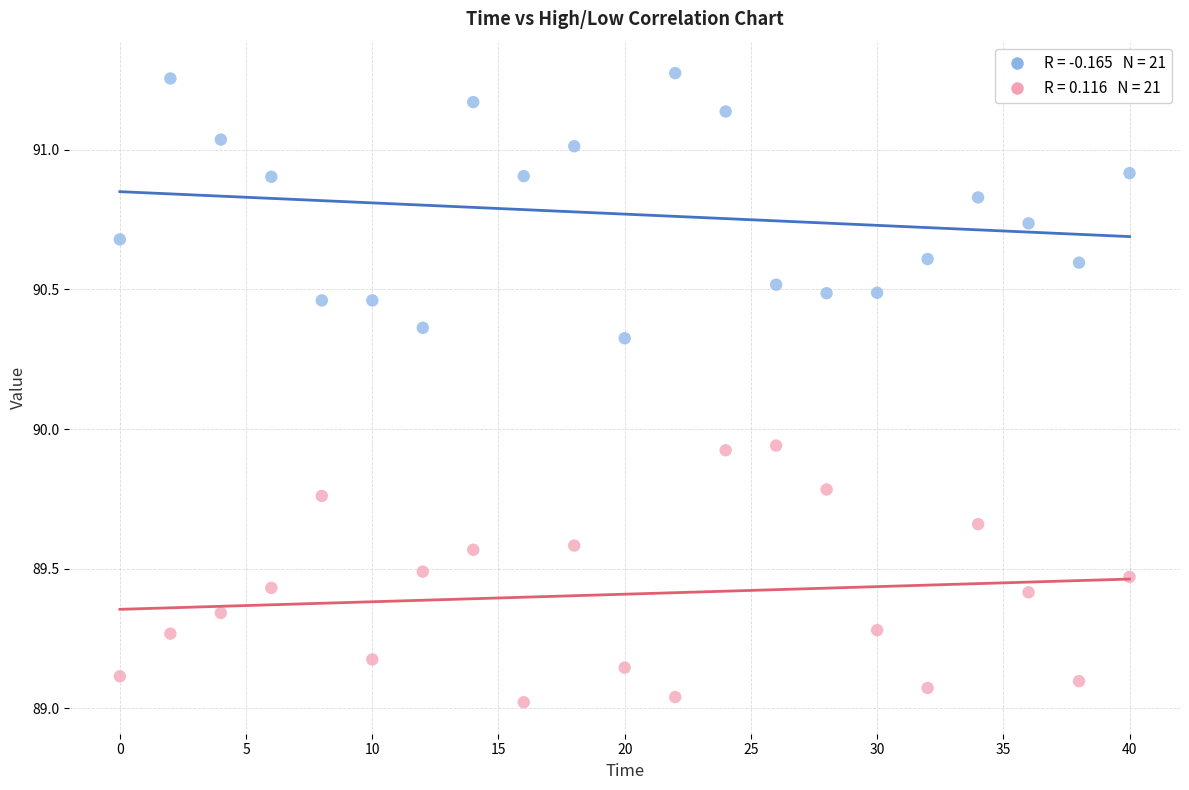

Across all data points, what is the range of Y values (max minus min)?

2.3